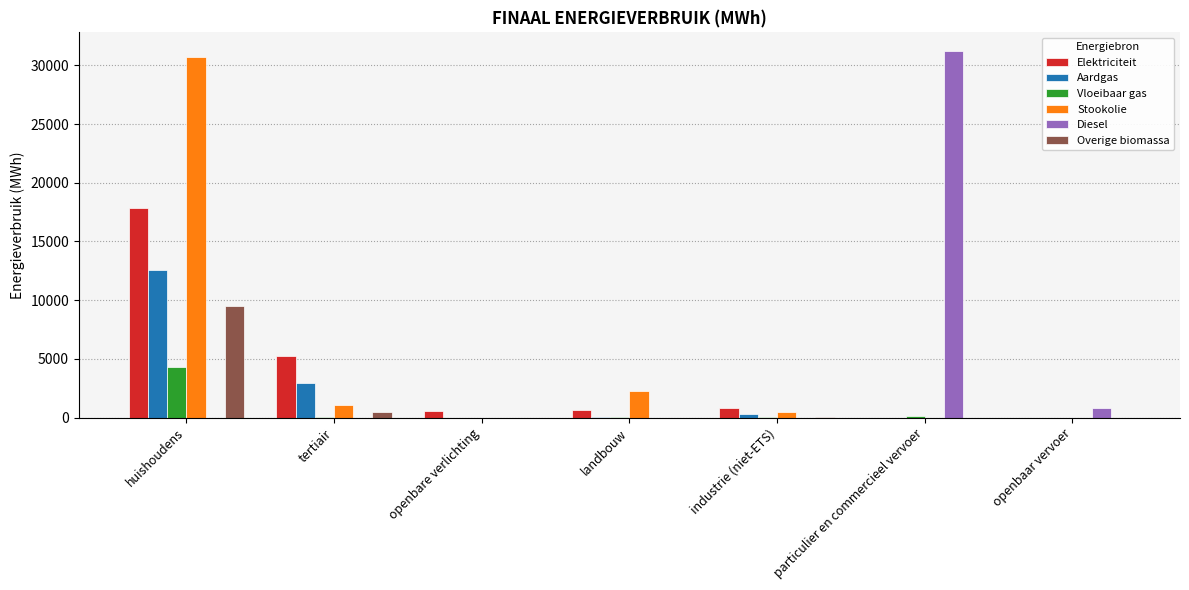

Which category has the highest value in the Elektriciteit series?

huishoudens